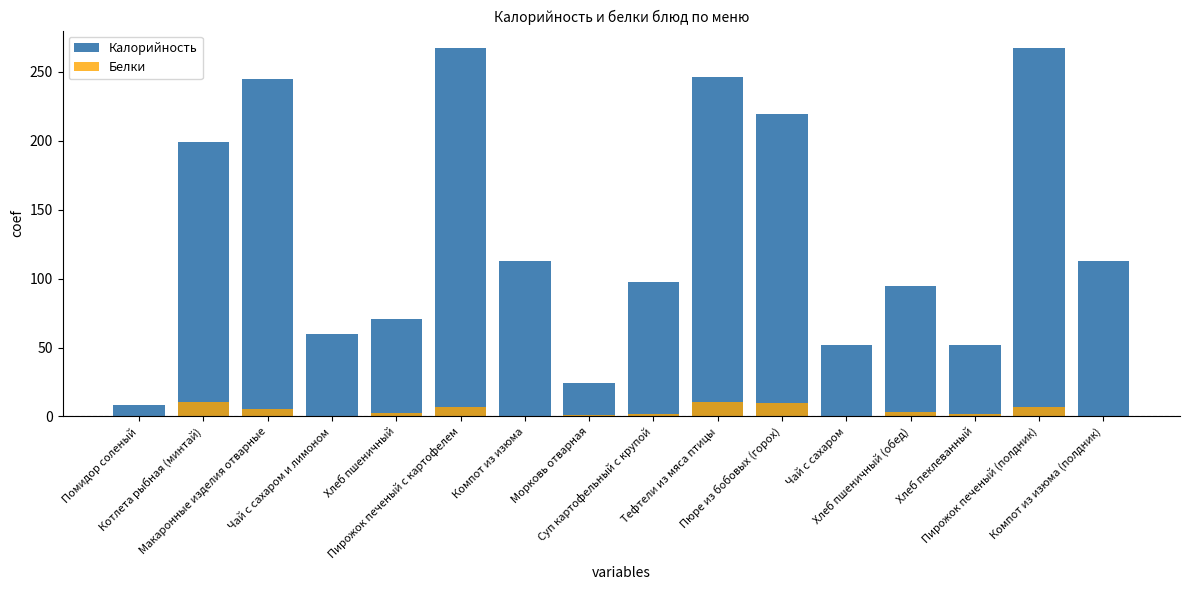

What is the difference between the maximum and second lowest values in the Калорийность series?

243.6